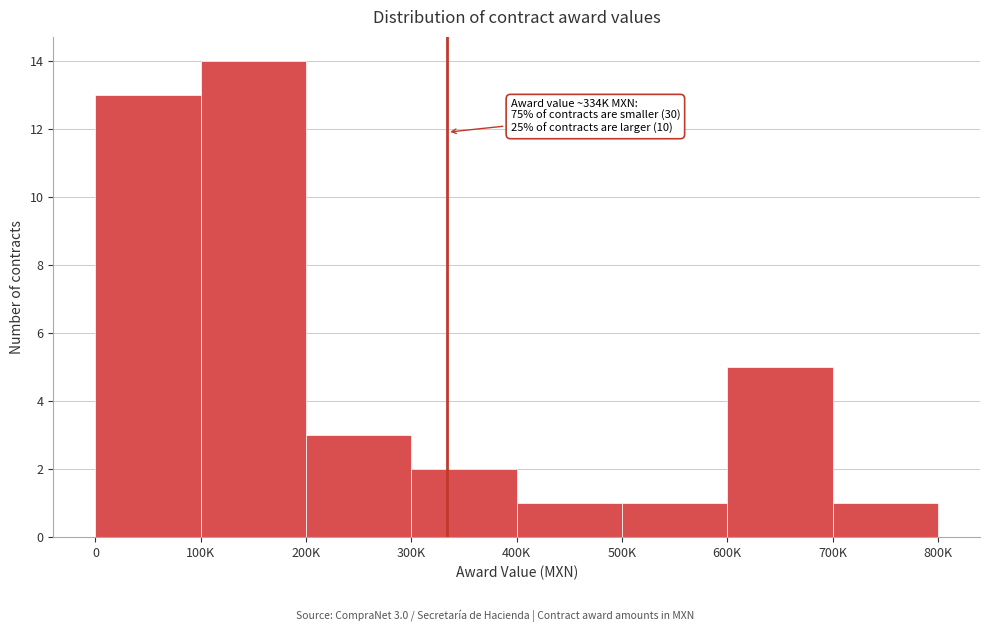

Reading right to left, transcribe all the data shown in this chart.

1	5	1	1	2	3	14	13